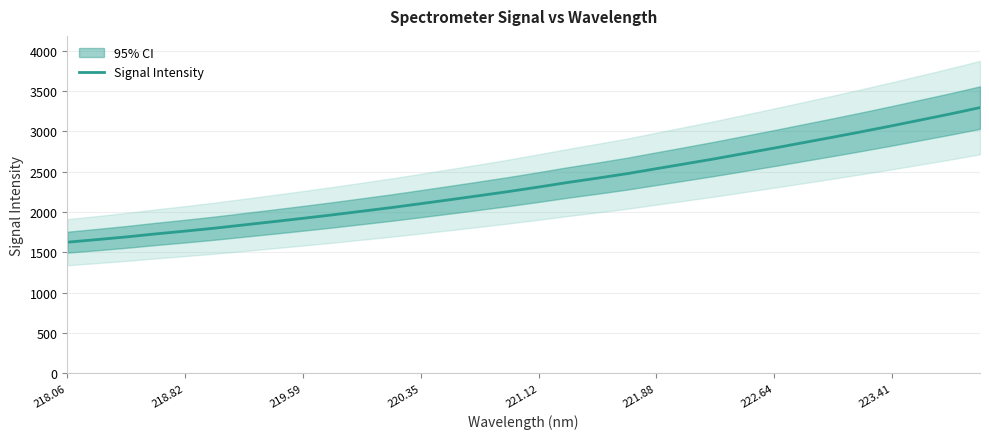

The Signal Intensity series shows 1623.8 at 218.06. True or false?

True